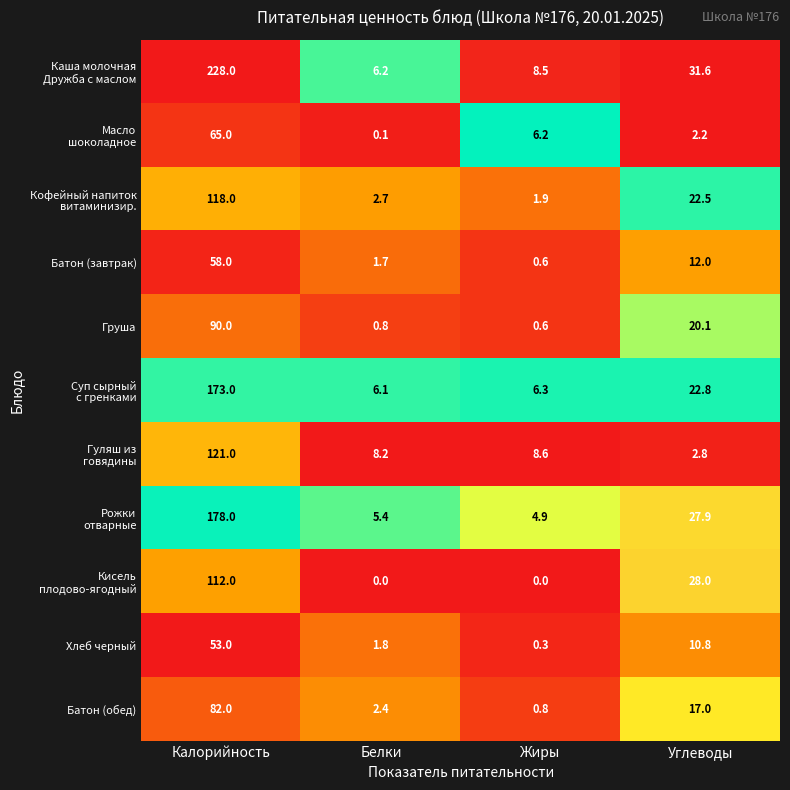

True or false: Батон (завтрак) has a value of 81.7 at Калорийность.

False